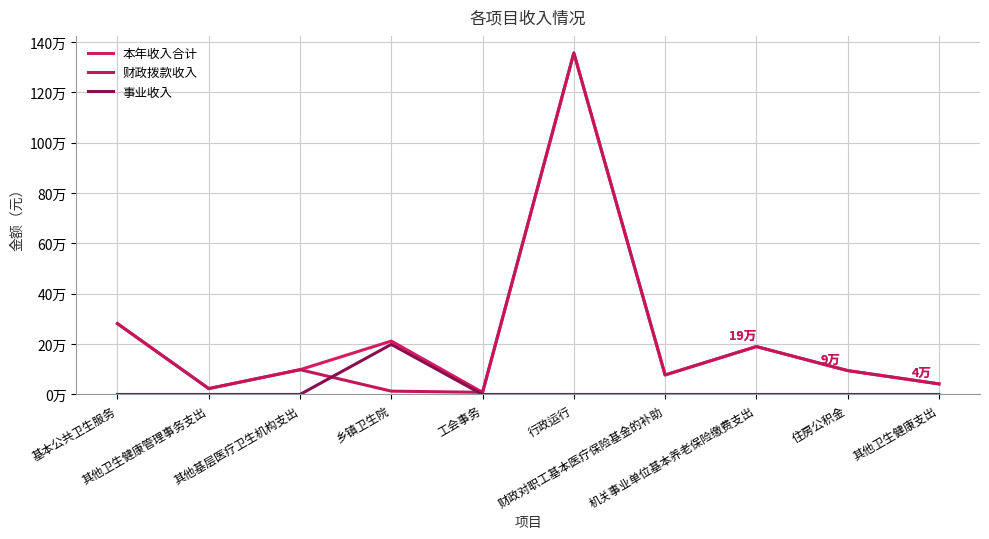

What position from the left is 其他卫生健康管理事务支出?

2